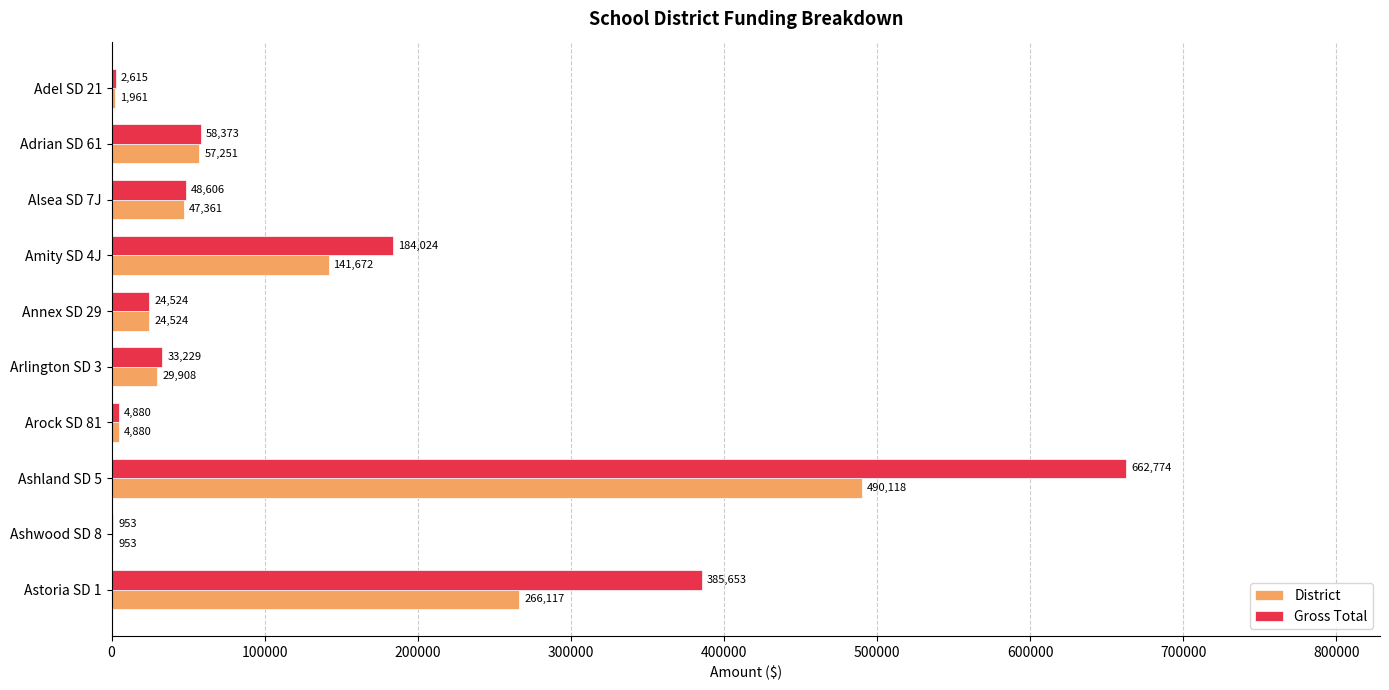

Read the District value at Arlington SD 3.

29908.3